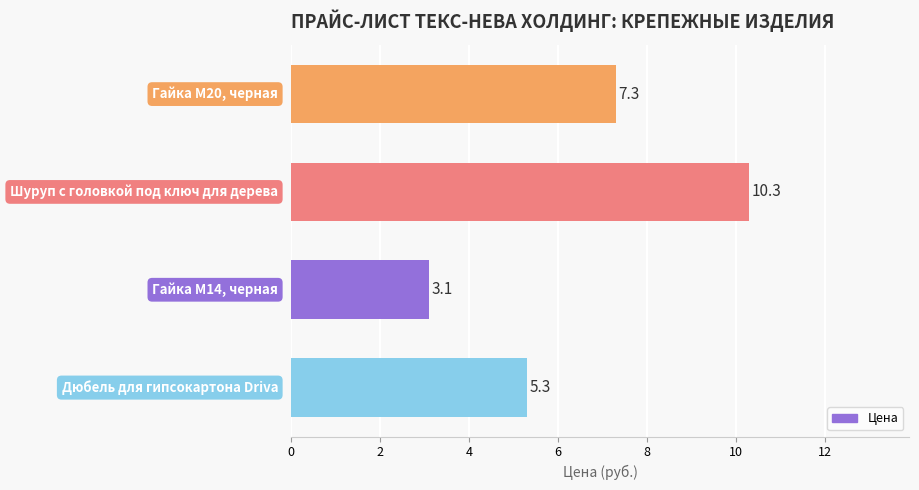

What is the difference between the second highest and minimum values?

4.2